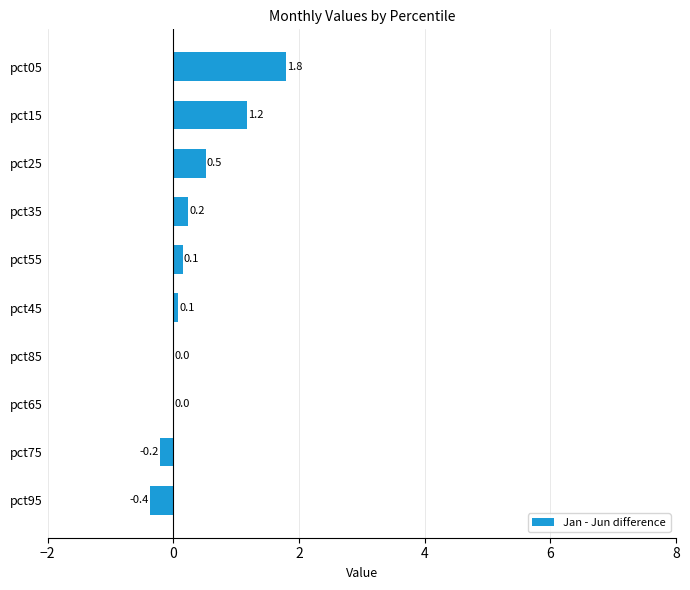

What value does the data have at pct05?

1.8